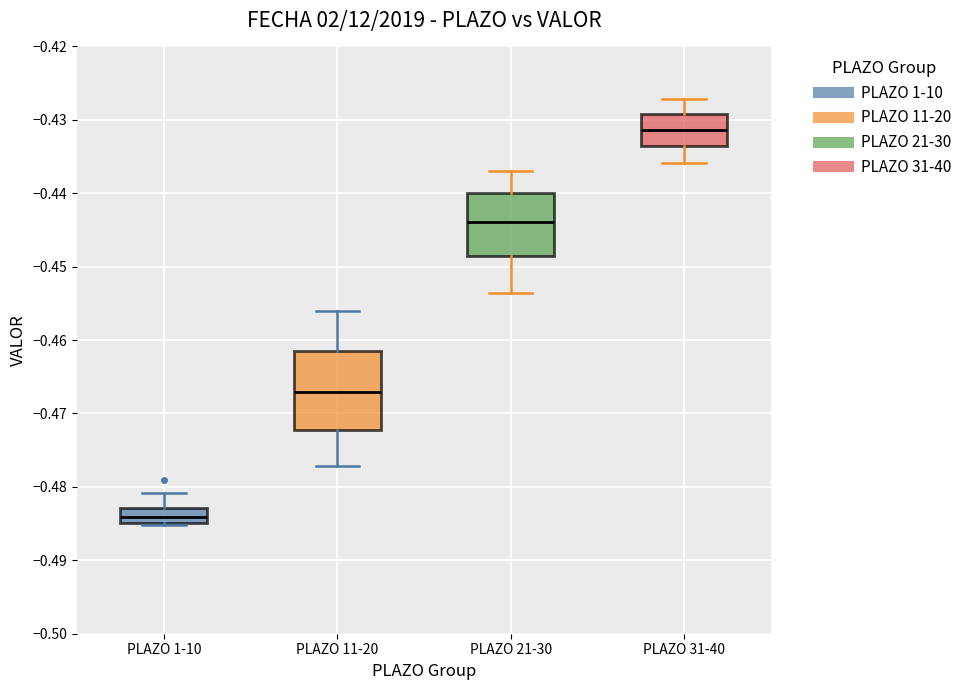

Which box has the highest median line?

PLAZO 31-40